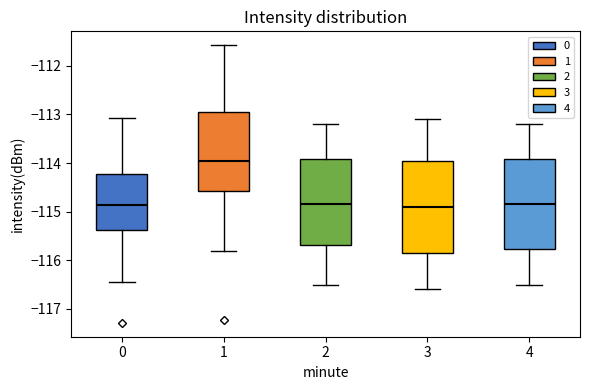

Where does the lower whisker of the box at x = 0 end on the y-axis? The values are not printed on the chart, so give them approximately, as read against the axis.

-116.4